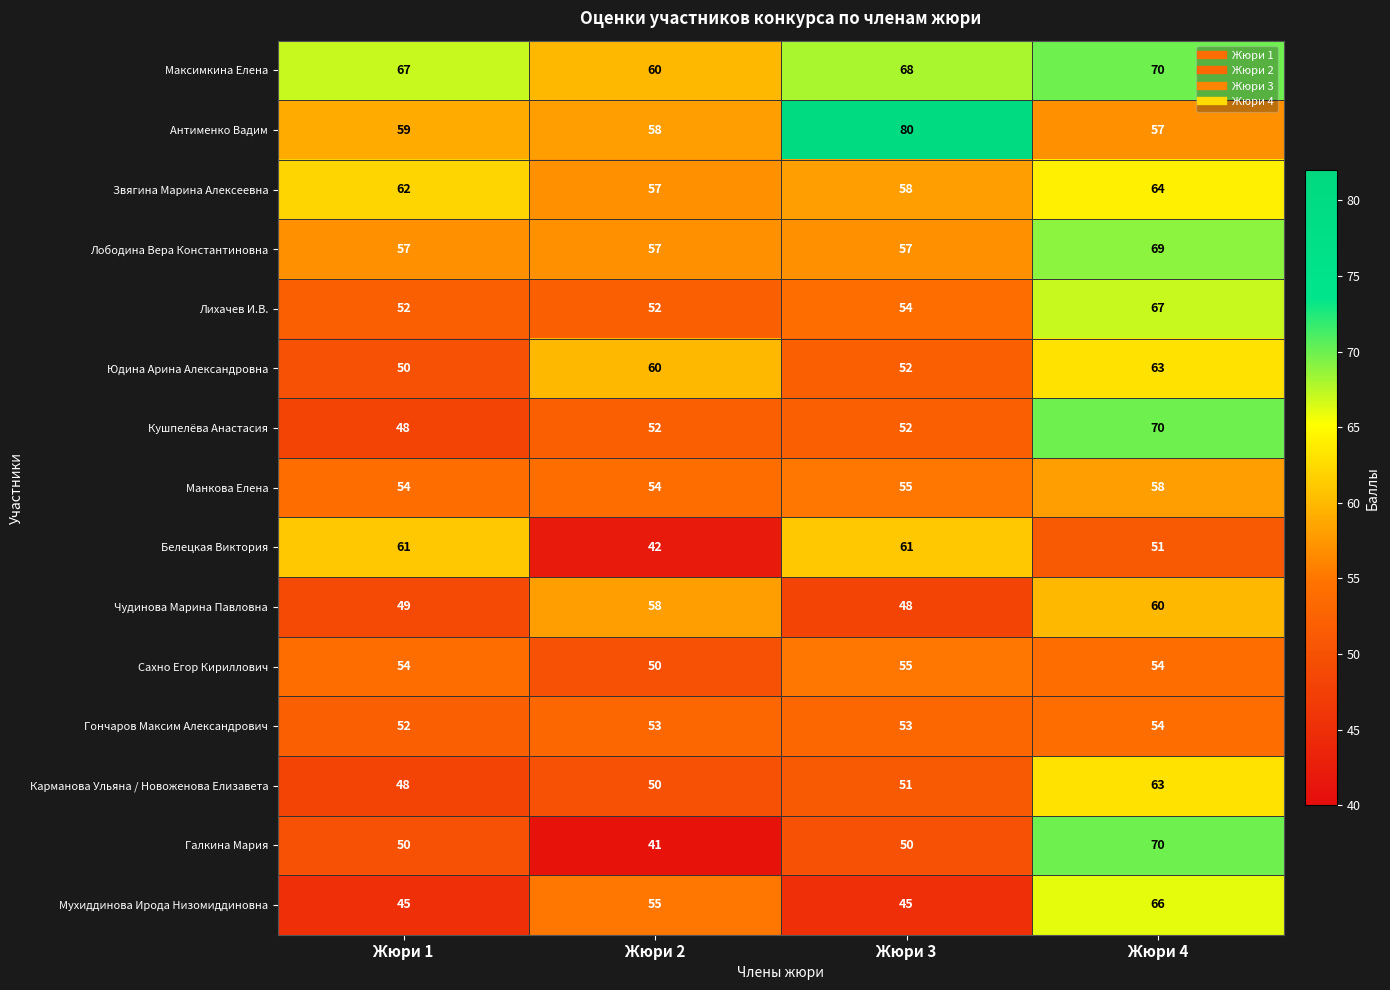

How many Юдина Арина Александровна values are between 52 and 63?

3